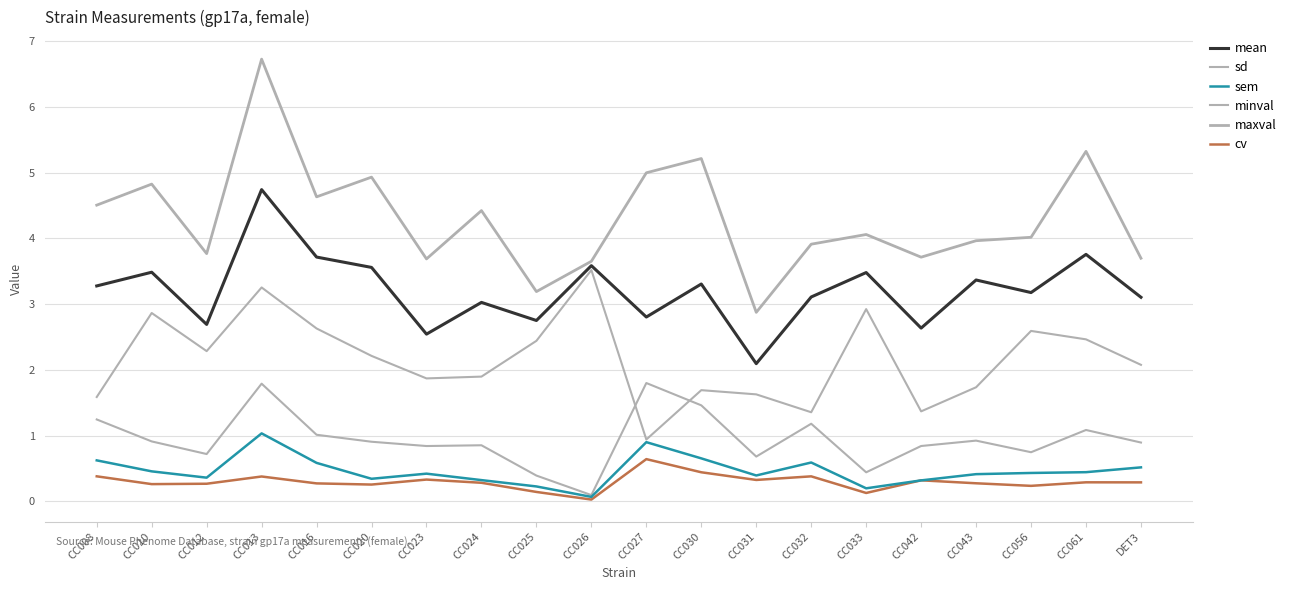

Does the chart display data point markers on the line(s)?

No